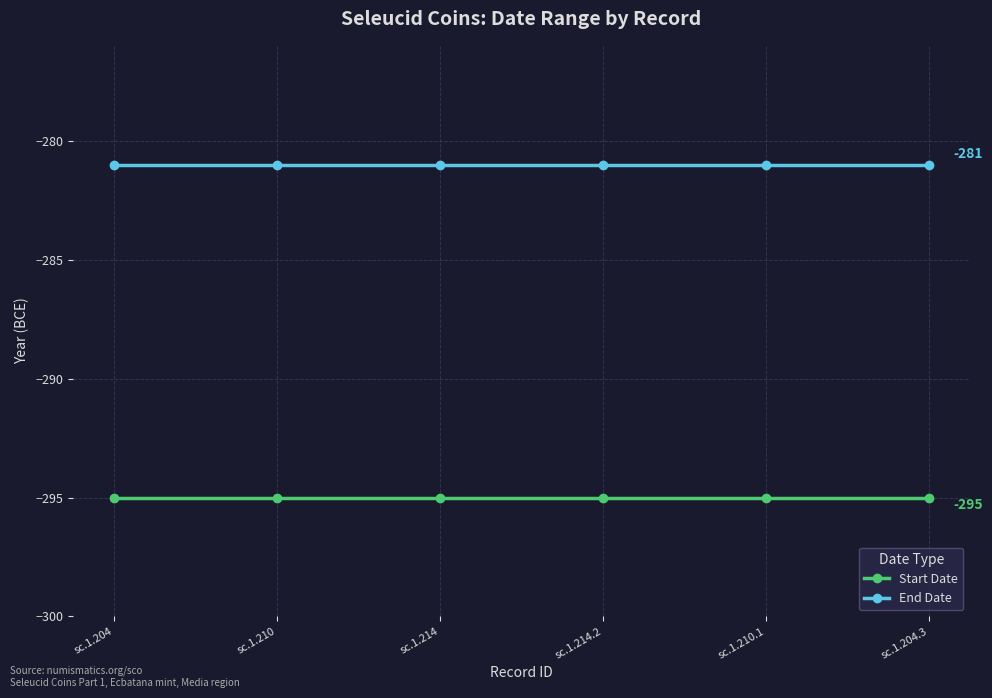

What are all the series names shown in the legend?

Start Date, End Date